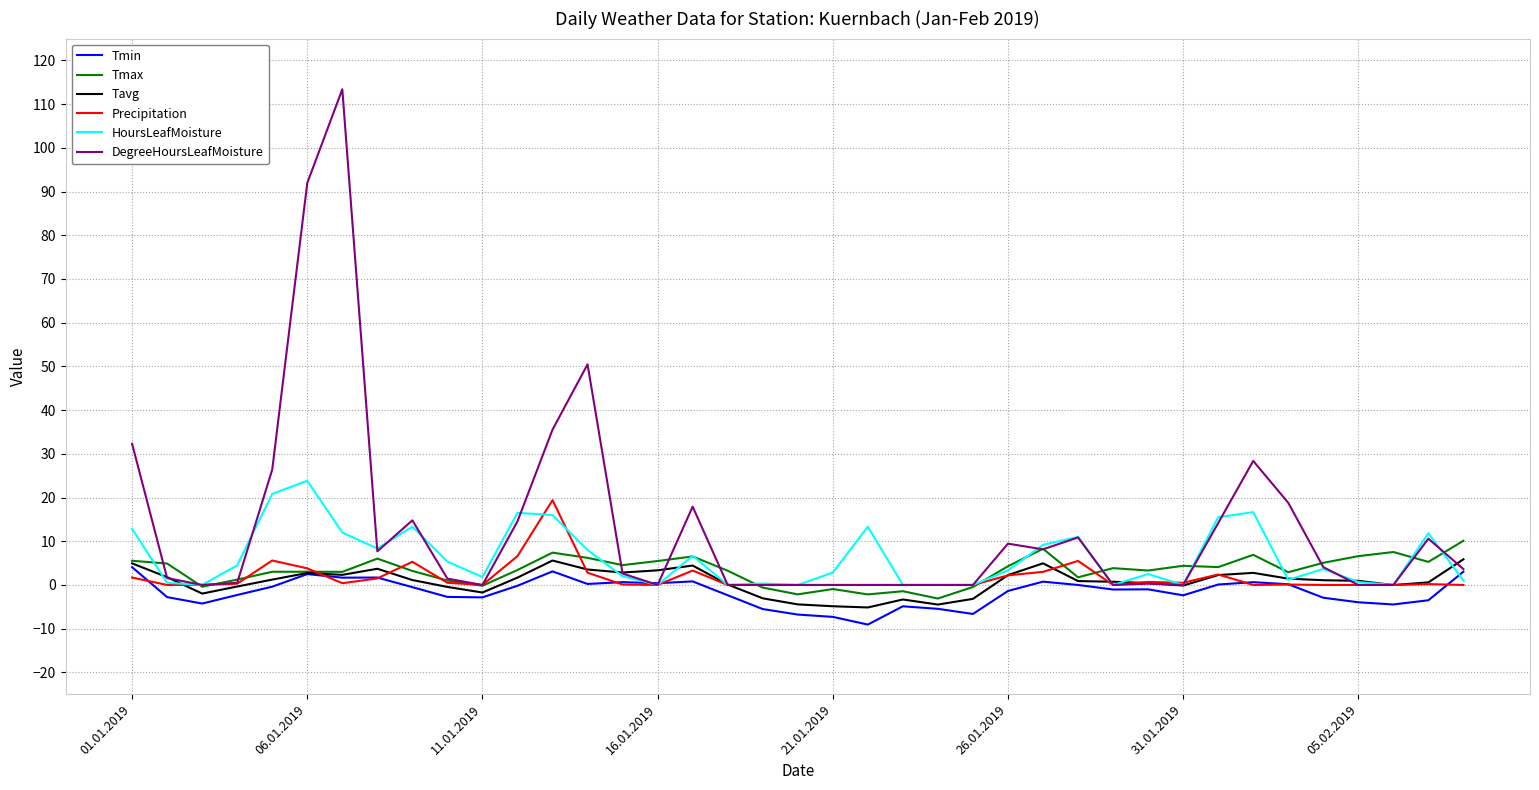

Which series has the largest range (max minus min)?

DegreeHoursLeafMoisture